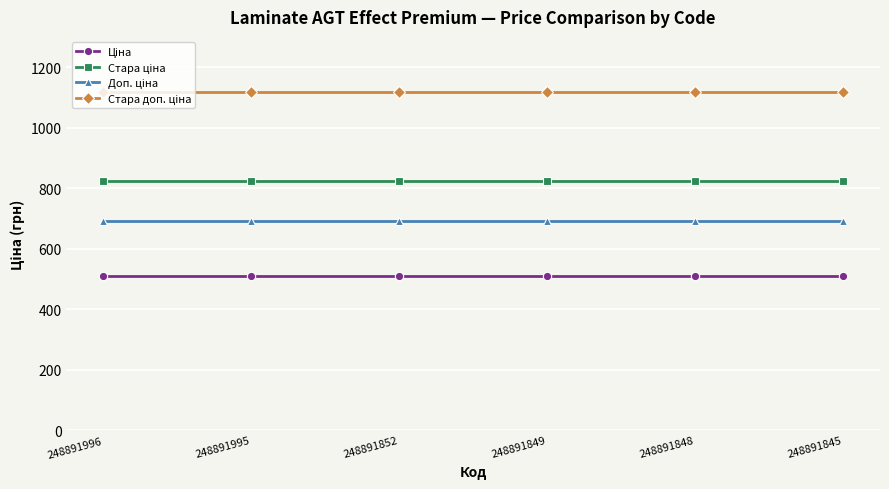

What is the difference between the highest and lowest values at 248891995?

605.9